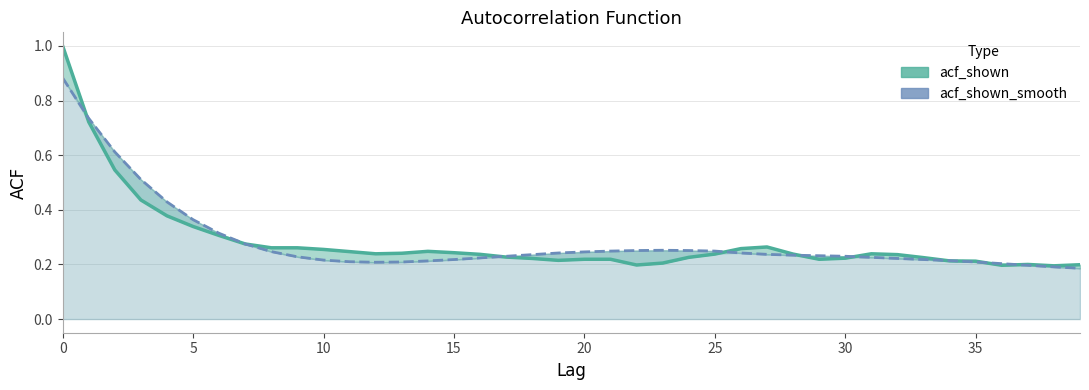

Which series ends up on top after the final intersection of acf_shown_smooth and acf_shown?

acf_shown